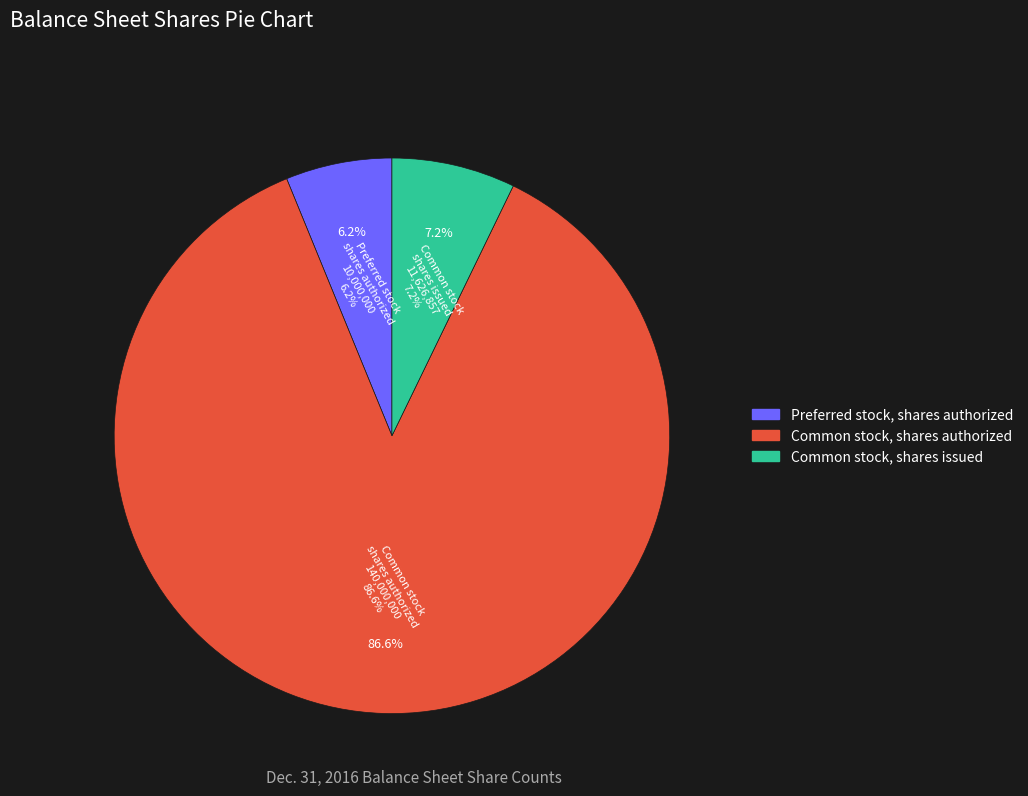

Is it true that Common stock, shares authorized is 87% of the pie?

True